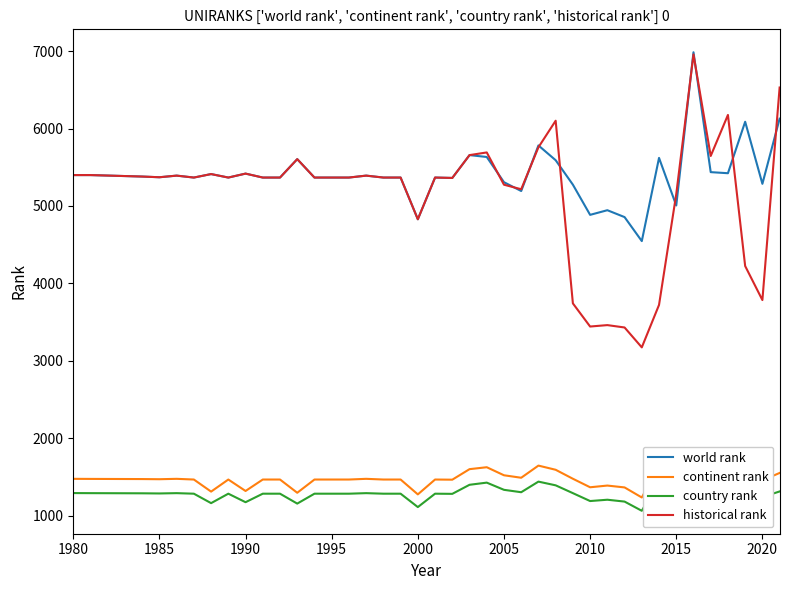

What is the difference between the second highest and minimum values in the continent rank series?

593.0